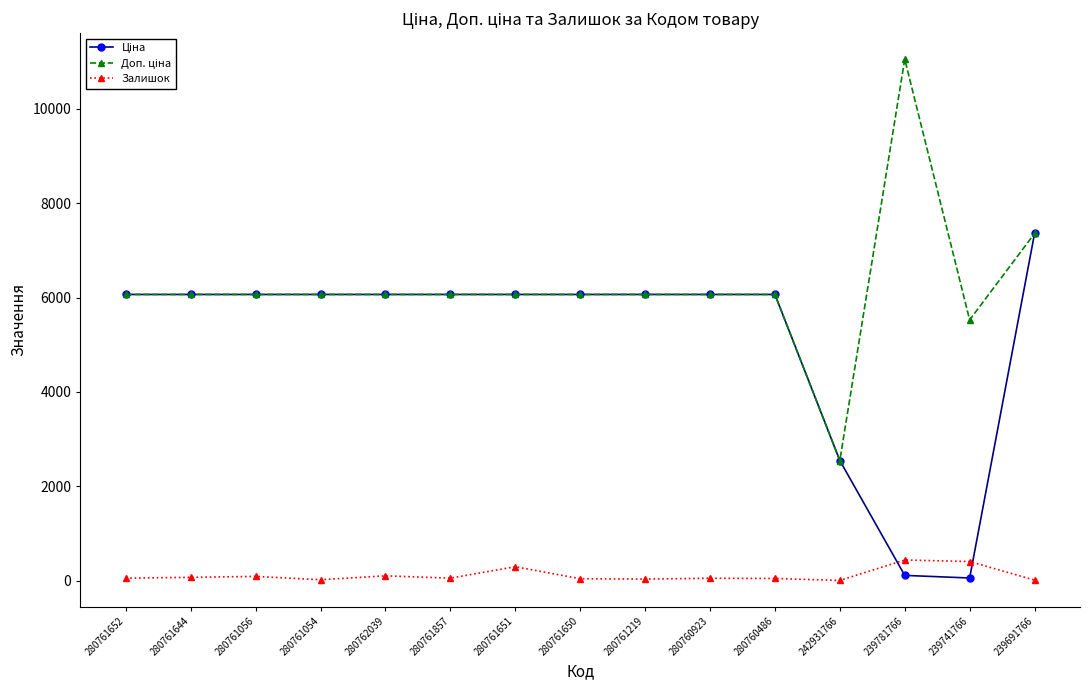

The Залишок series shows 32.0 at 280761219. True or false?

True